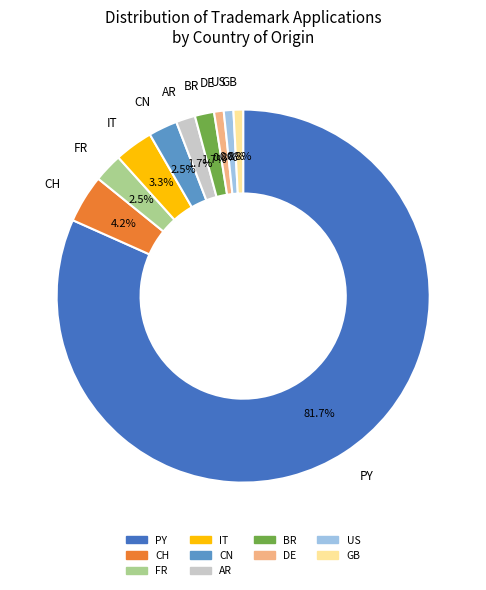

Is there any slice that represents more than half of the pie?

Yes